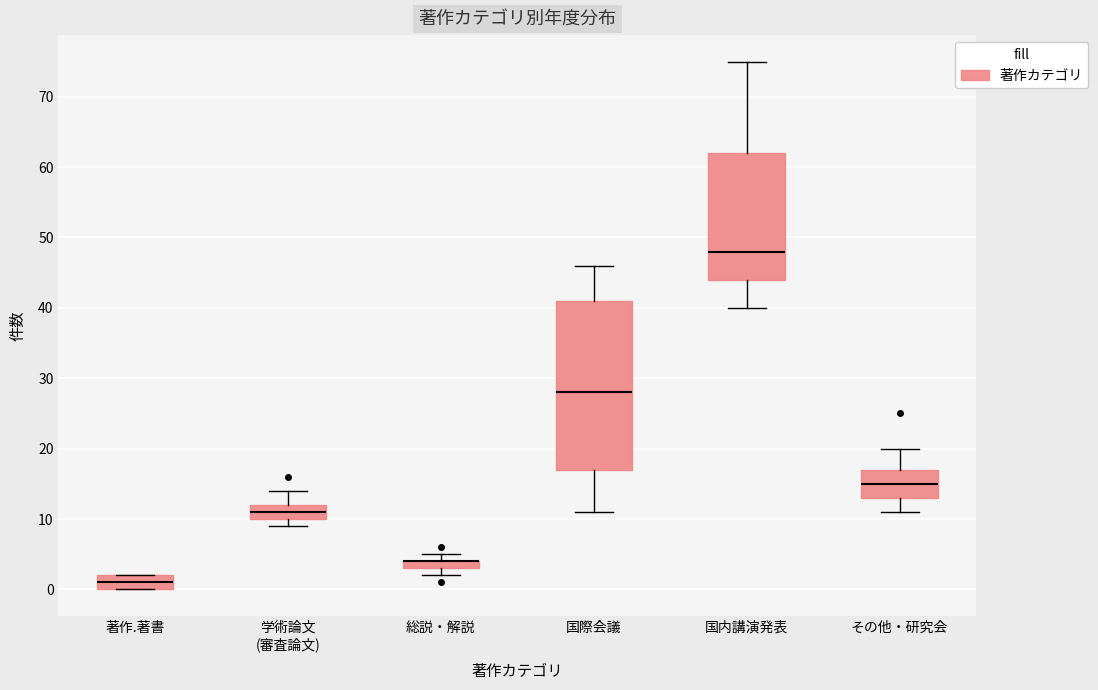

Which box is the tallest, from its lower edge to its upper edge?

国際会議